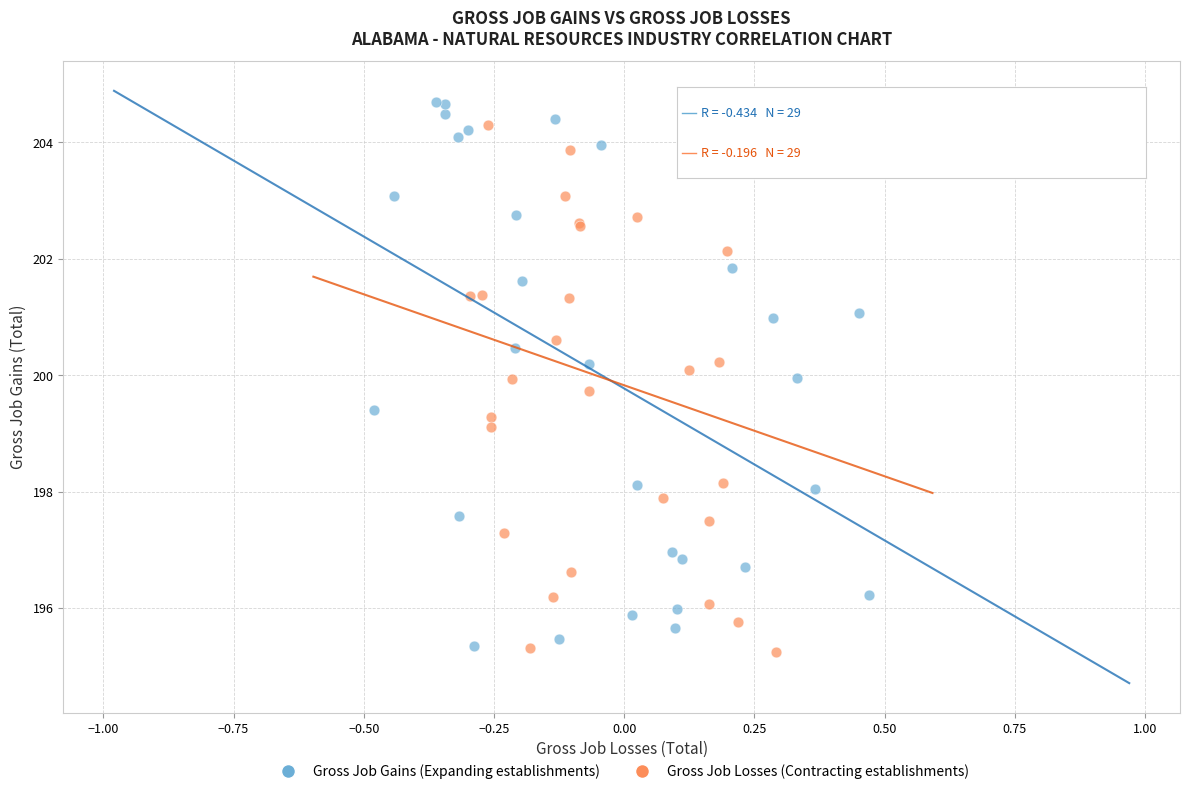

Which series contains the highest Y value?

Gross Job Gains (Expanding establishments)